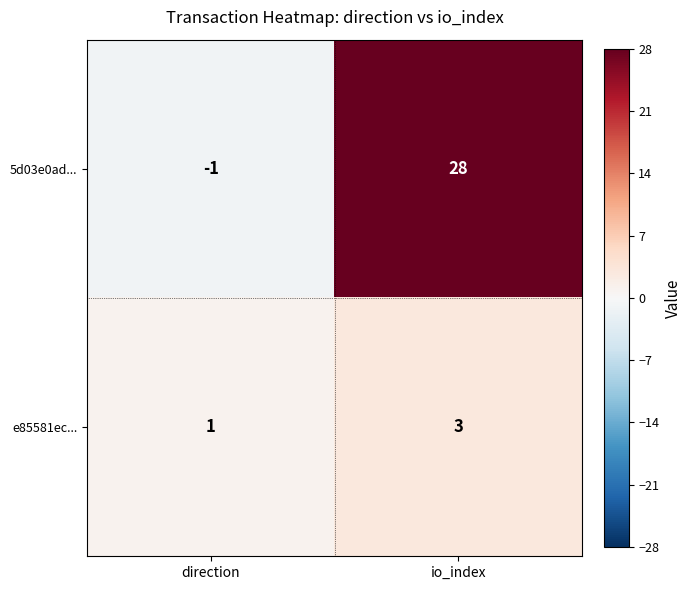

Reading right to left, extract all data points from this chart.

5d03e0ad...: 28	-1
e85581ec...: 3	1